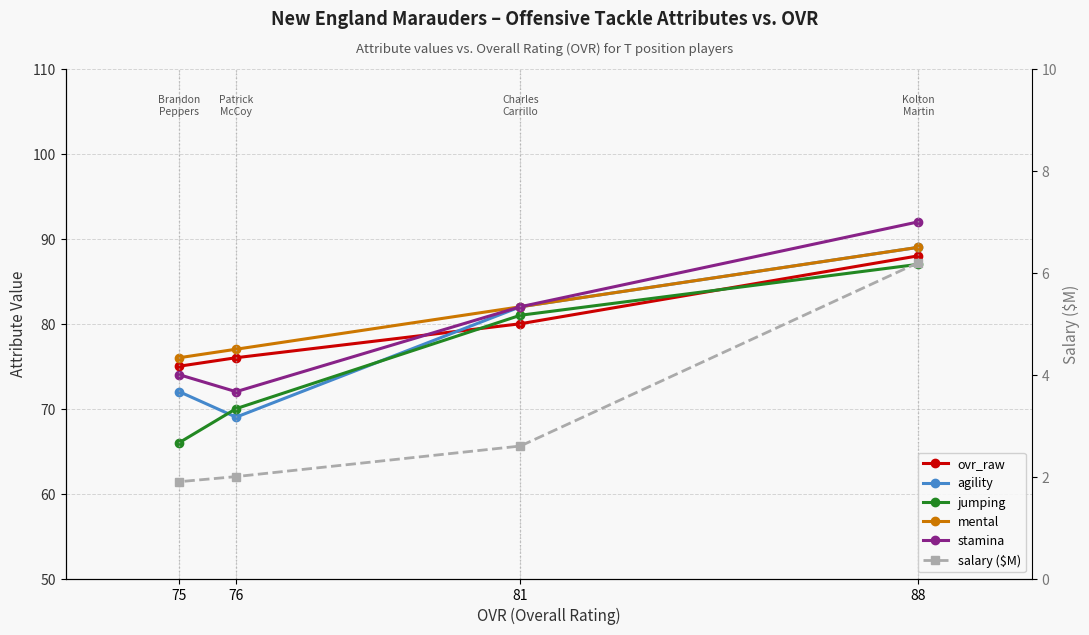

What is the total value across all series at 76?

366.0